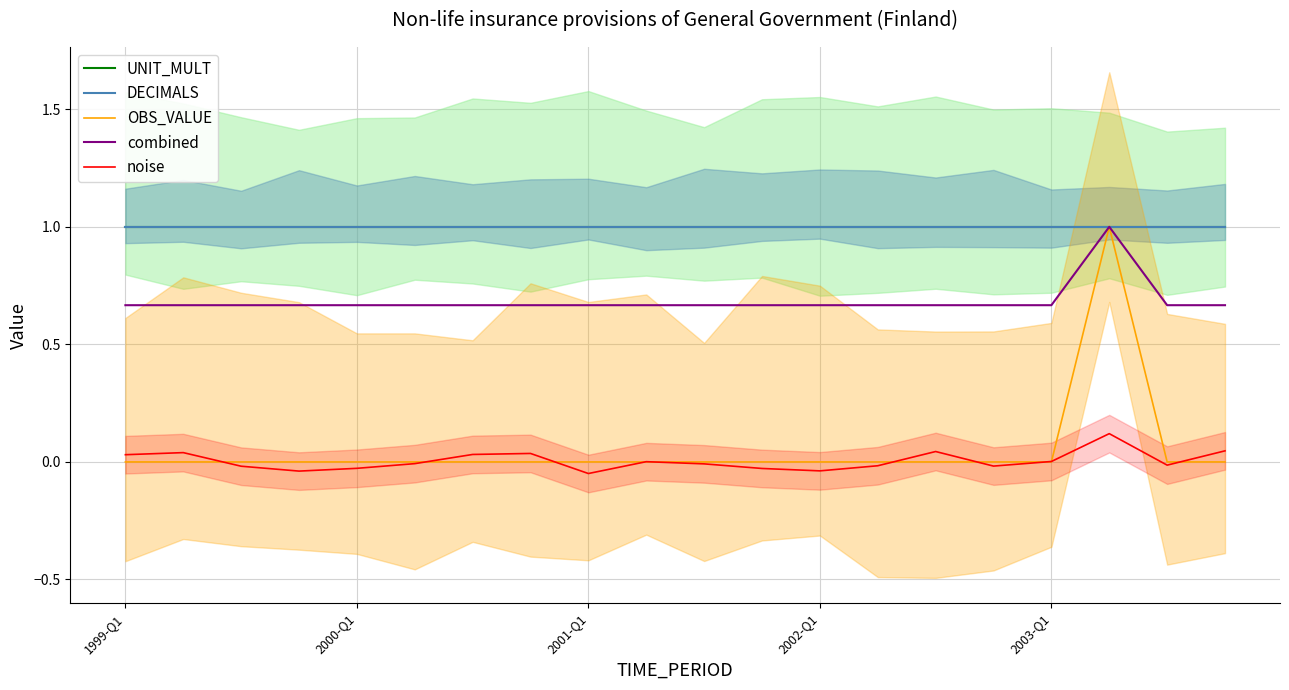

The OBS_VALUE series shows 0.0 at 5. True or false?

True